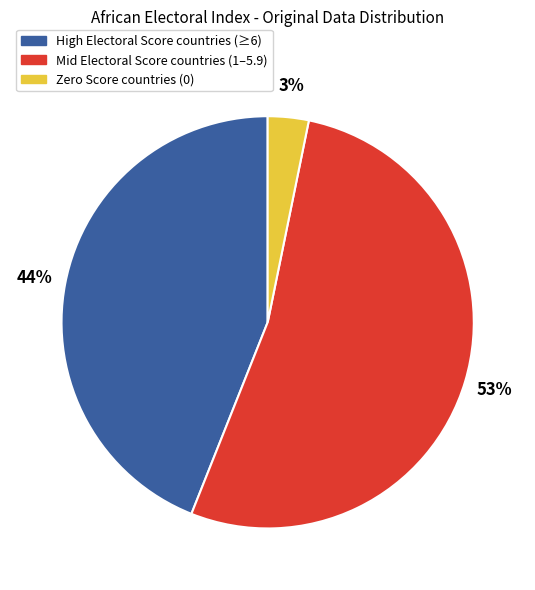

To the nearest percent, what is the difference between the largest and smallest slice percentages?

50%